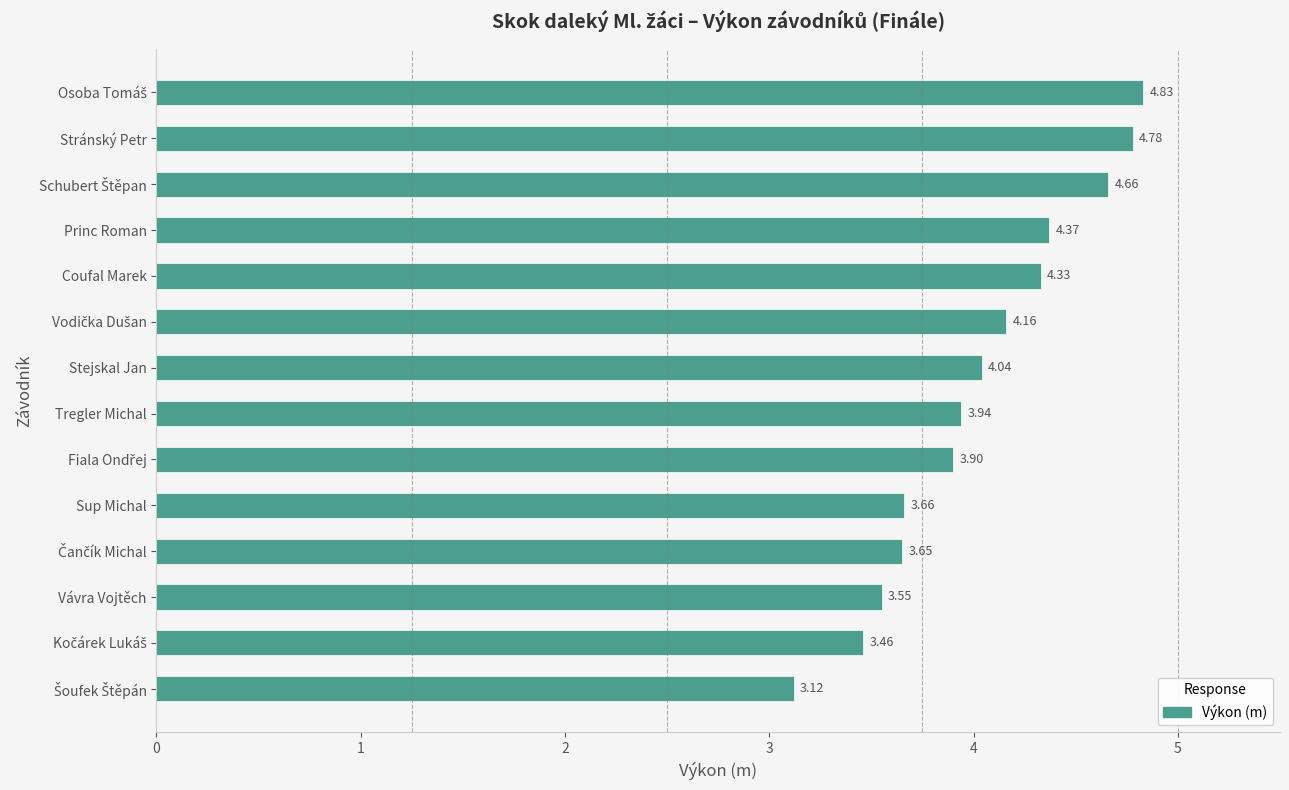

What is the label of the 8th bar from the bottom?

Stejskal Jan